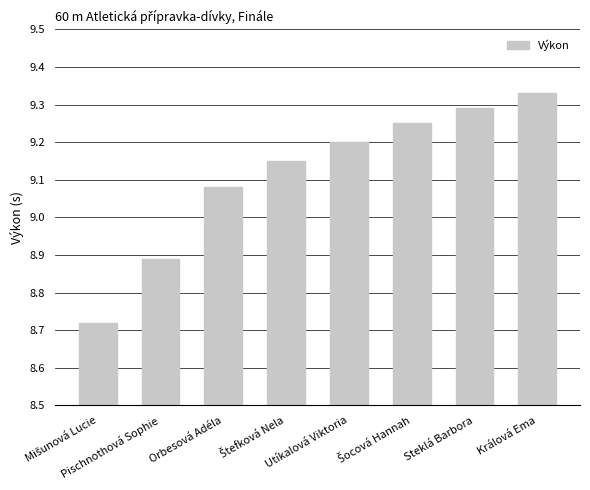

Is it true that the value at Orbesová Adéla is 13.4?

False